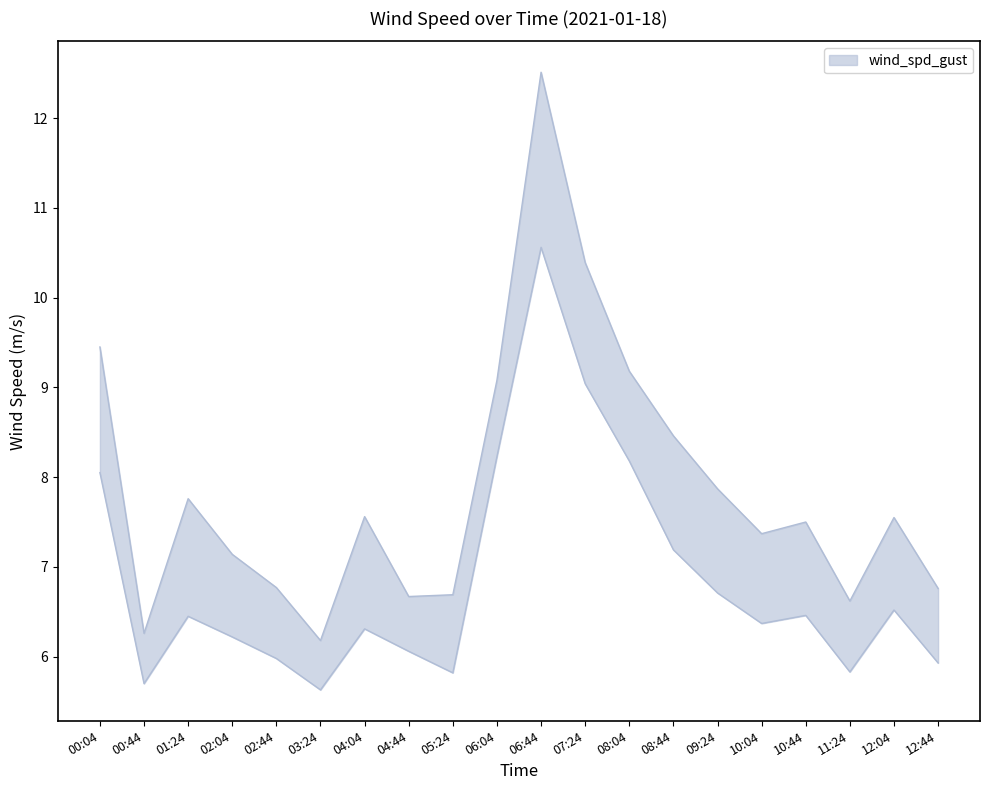

Which series has the largest range (max minus min)?

wind_spd_gust